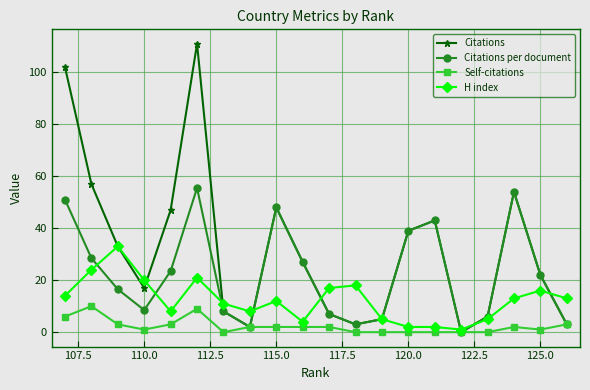

True or false: Citations per document and Citations intersect in this chart.

False